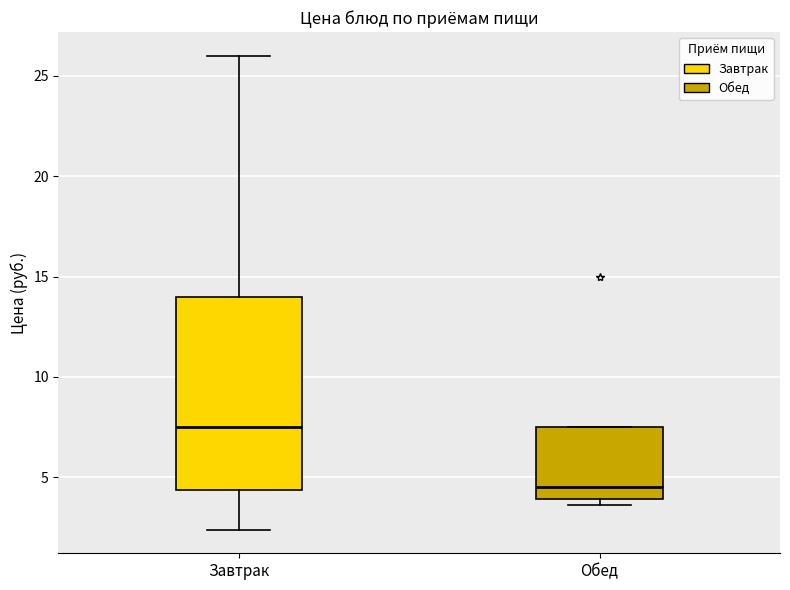

Comparing the boxes themselves (not the whiskers), which one is the tallest?

Завтрак